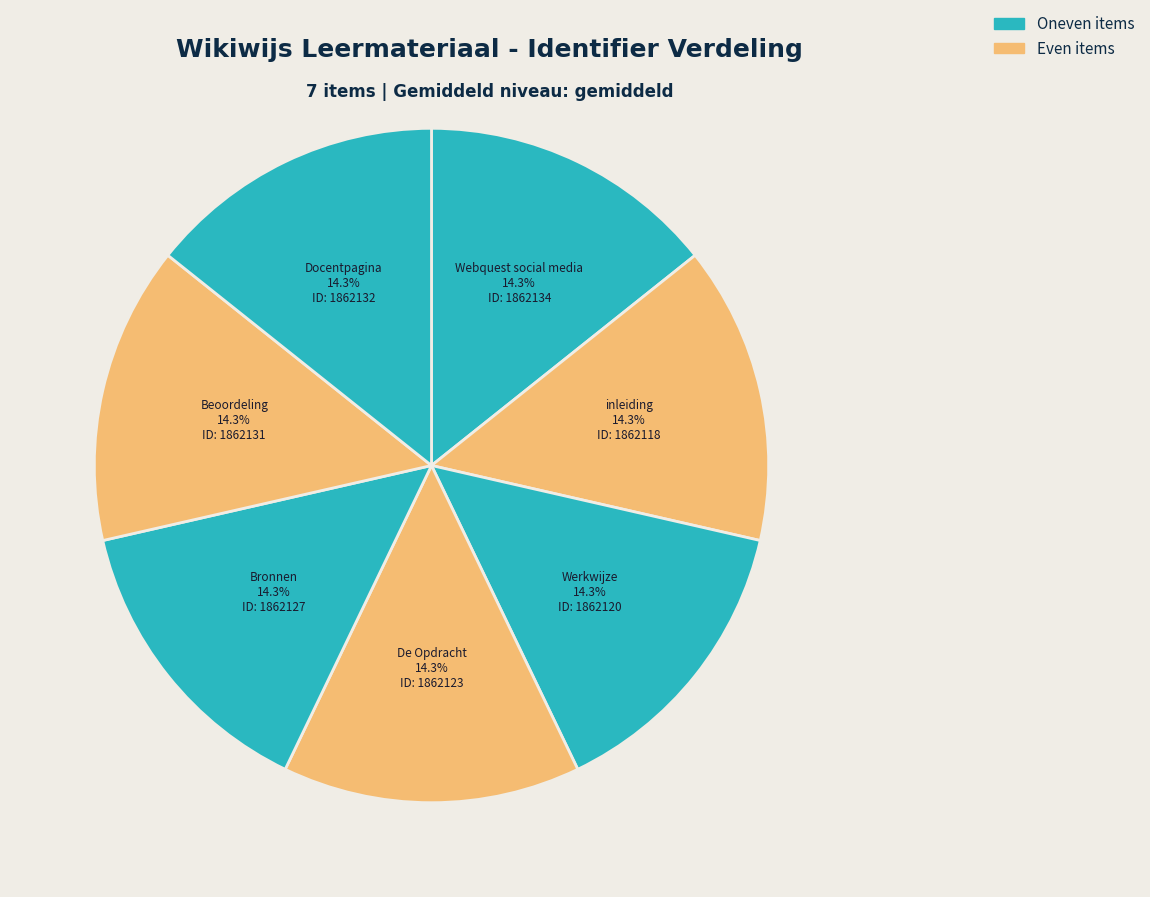

Approximately how many times larger is the value at De Opdracht compared to Docentpagina?

1.0